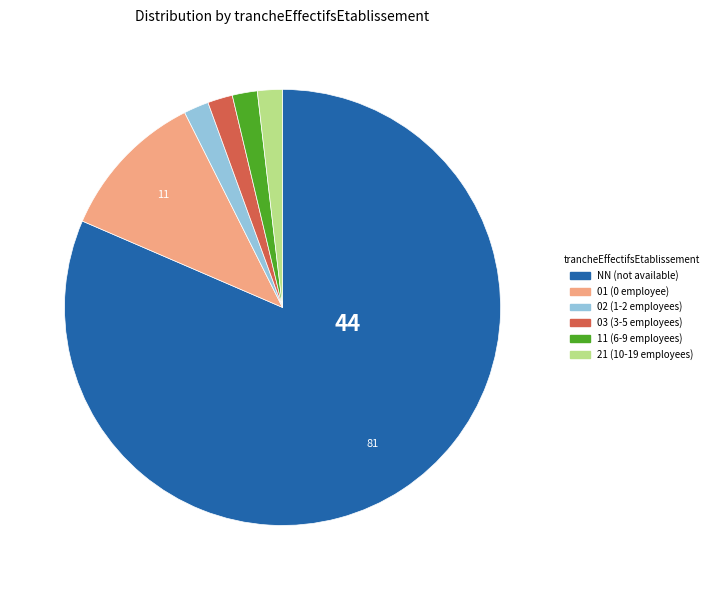

What is the ratio of the value at NN to the value at 02?

44.0